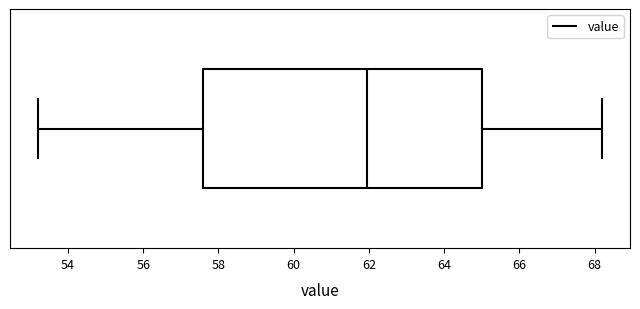

Transcribe this box plot: give where the median line is, the range the box spans, and where the two whiskers end, as read against the x-axis. The values are not printed on the chart, so give them approximately, as read against the axis.

median 62.0, box 57.6 to 65.0, whiskers 53.2 to 68.2